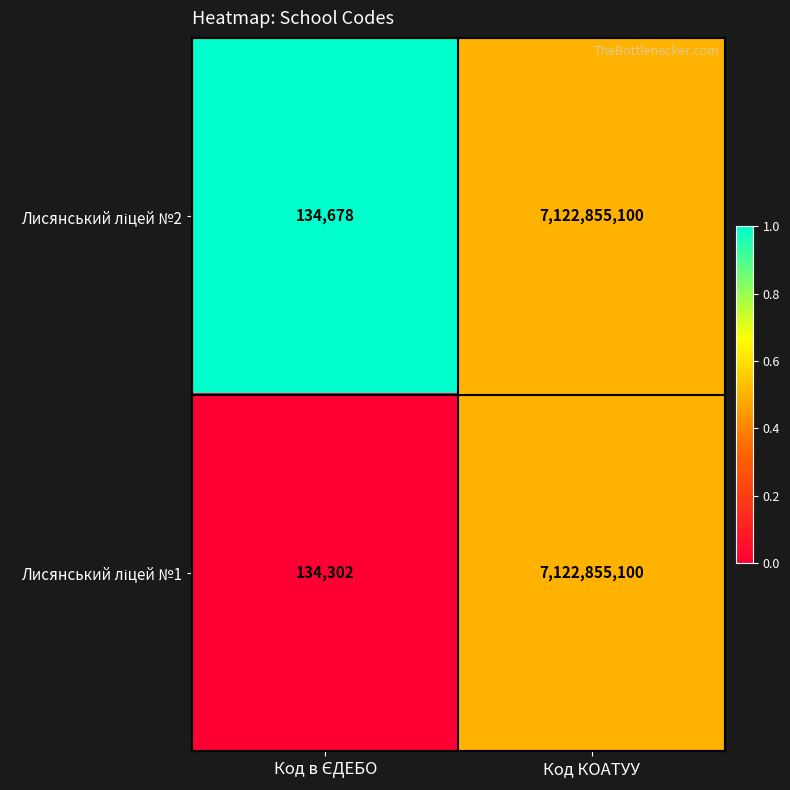

What is the total value across all series at Код КОАТУУ?

14245710200